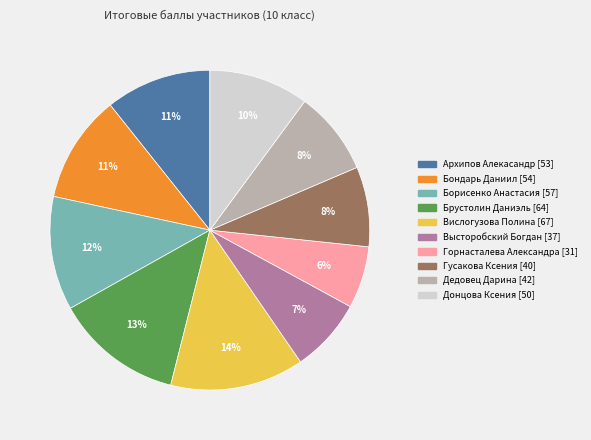

The Вислогузова Полина slice represents 14% of the pie. True or false?

True